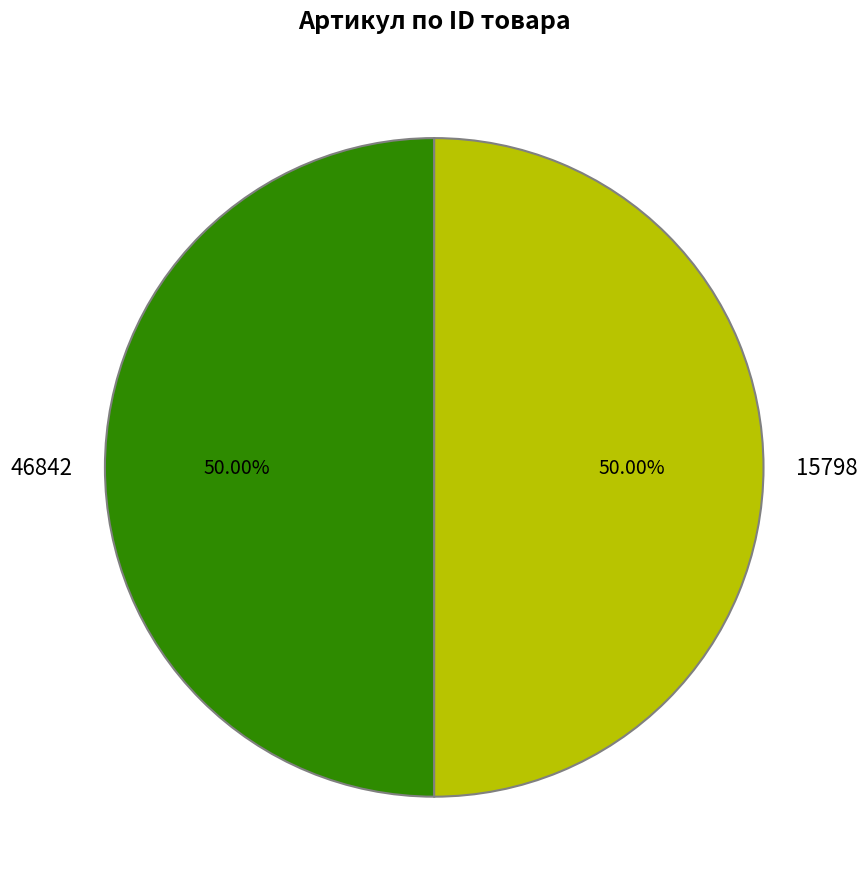

To the nearest percent, what is the combined percentage of 15798 and 46842?

100%